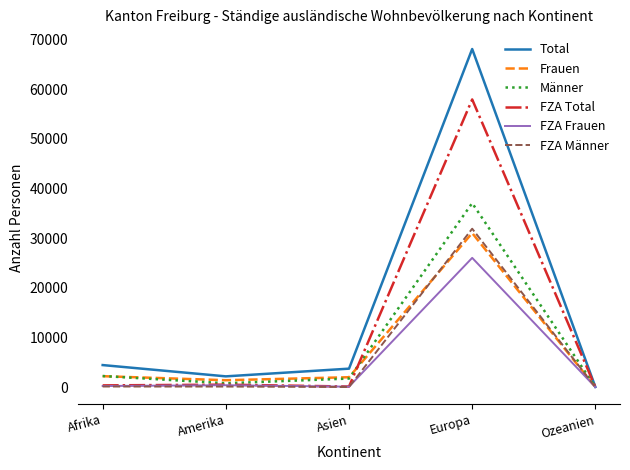

Which series changed the most between Asien and Europa?

Total